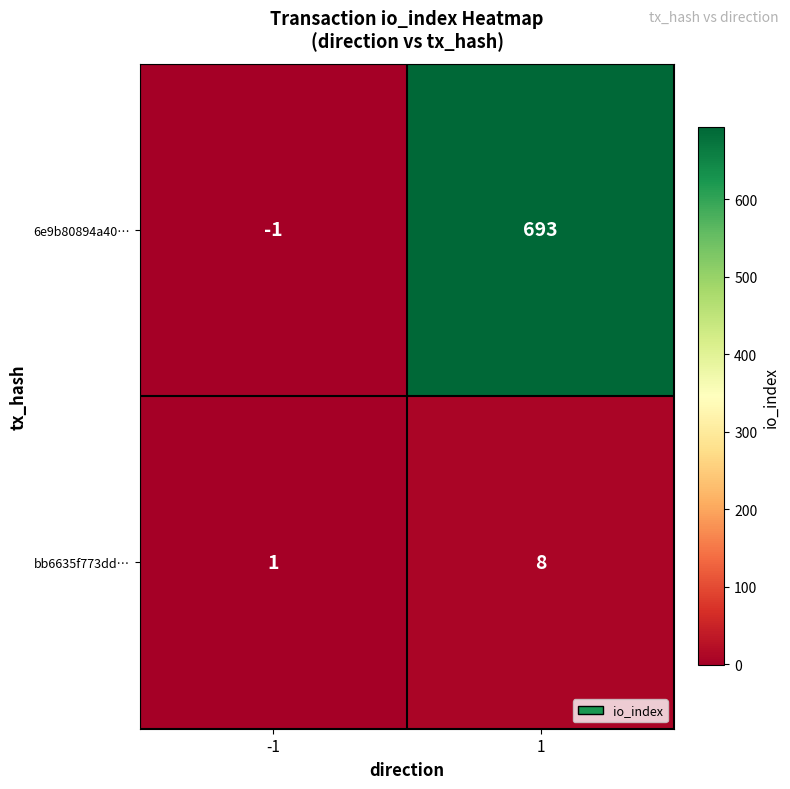

What is the sum of the 6e9b80894a40… values at 1 and -1?

692